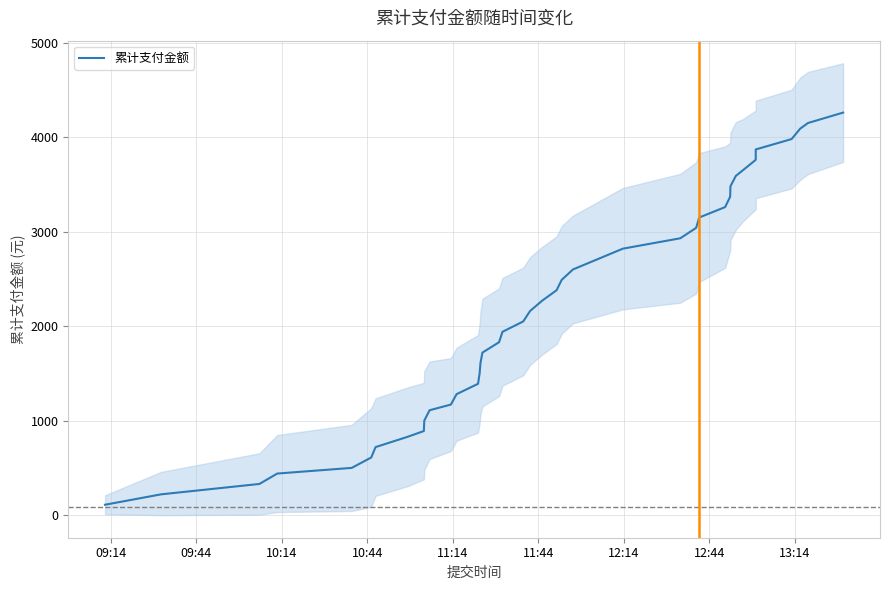

What is the average value?

2164